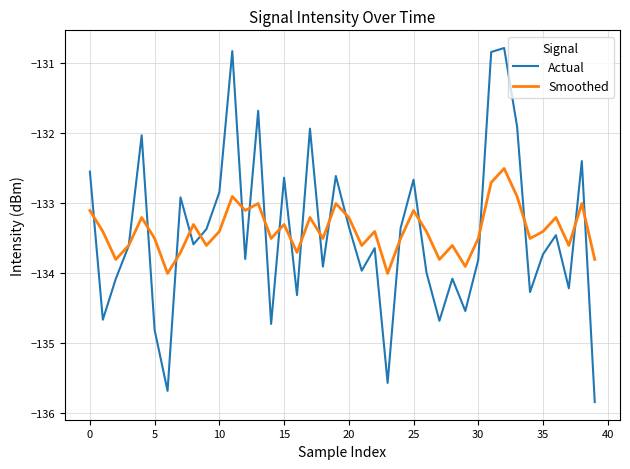

What is the sum of all Smoothed values?

-5335.4